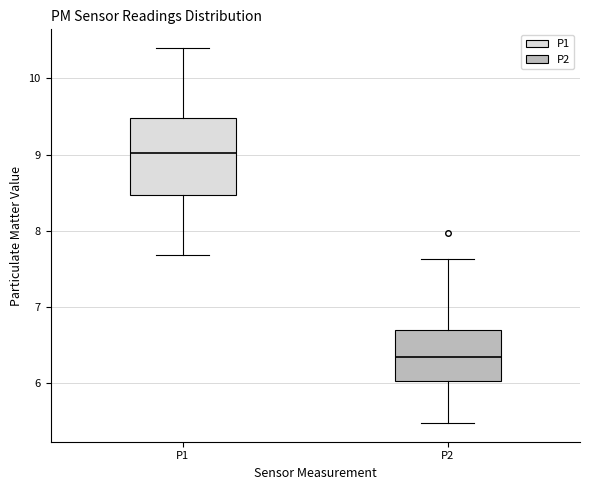

Where does the median line of the box for P1 sit on the y-axis? The values are not printed on the chart, so give them approximately, as read against the axis.

9.0